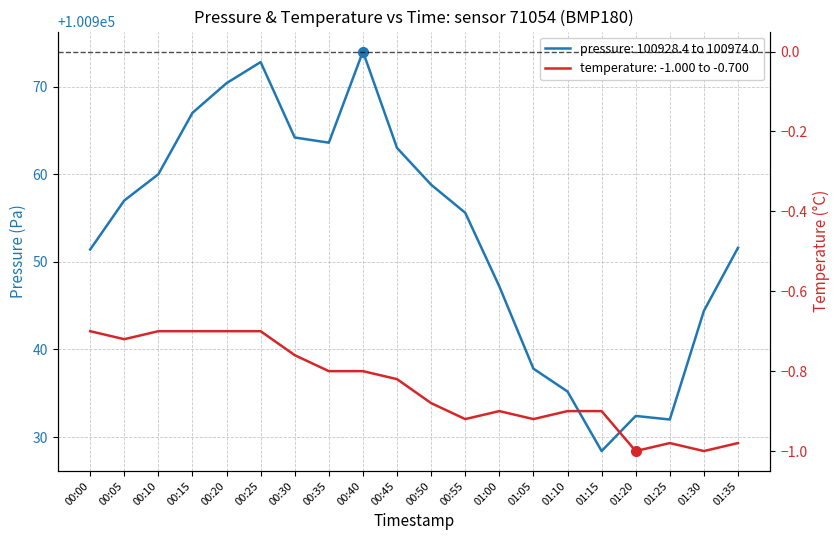

Which category has the lowest value across all series?

01:20